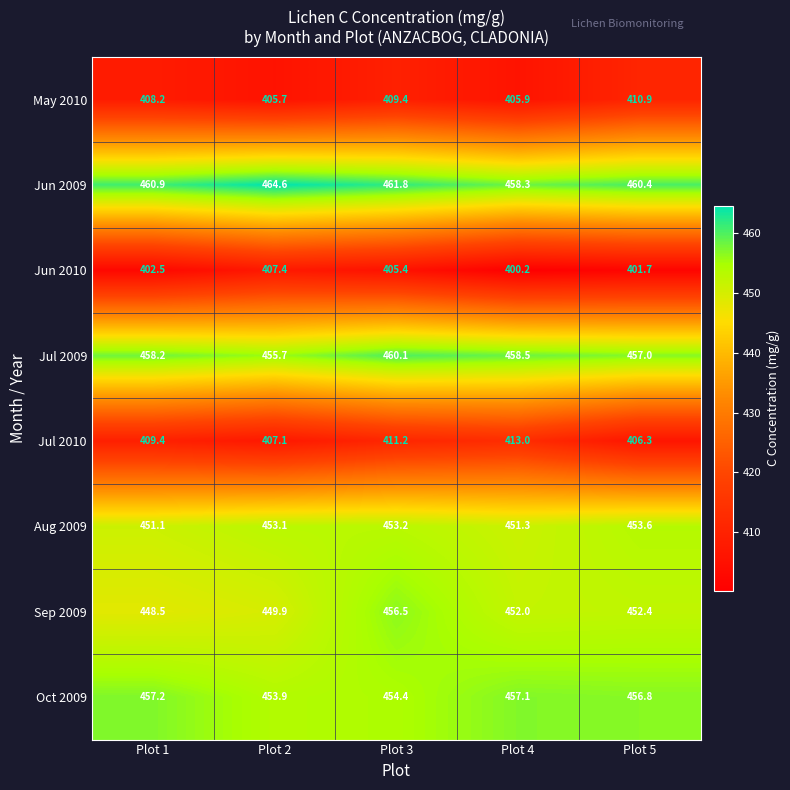

What is the difference between the maximum and minimum values in the Jul 2009 series?

4.4